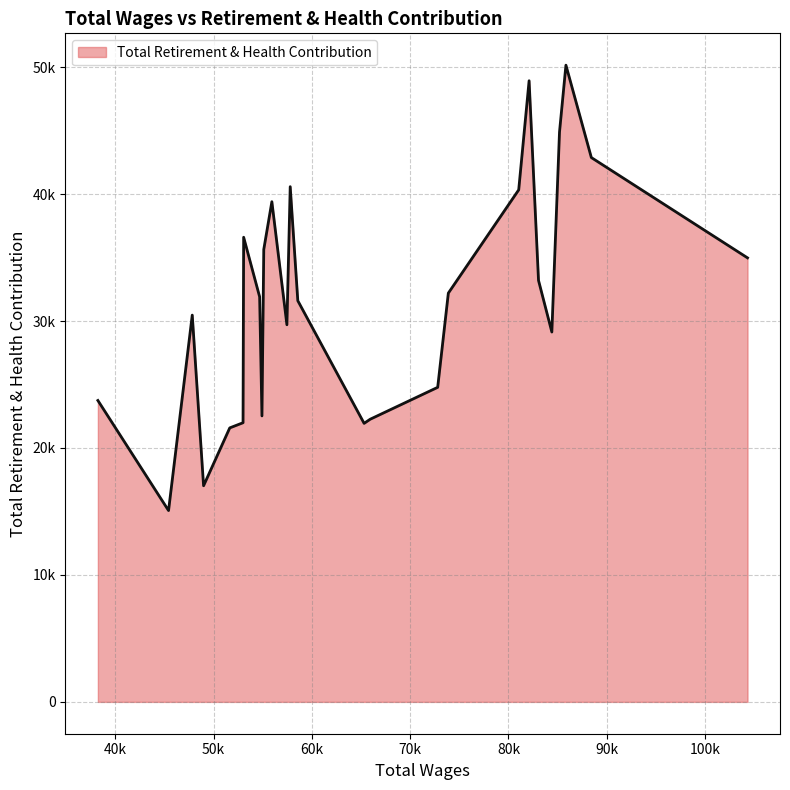

Is this an area chart (filled region under the line)?

Yes